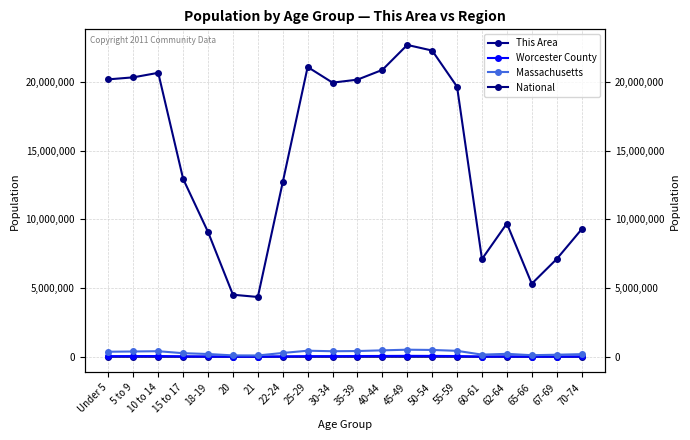

Reading left to right, extract all data points from this chart.

This Area: Under 5=470	5 to 9=433	10 to 14=391	15 to 17=249	18-19=147	20=79	21=61	22-24=203	25-29=432	30-34=457	35-39=449	40-44=454	45-49=502	50-54=509	55-59=433	60-61=163	62-64=221	65-66=136	67-69=164	70-74=252
Worcester County: Under 5=46823	5 to 9=51093	10 to 14=54153	15 to 17=35162	18-19=24216	20=11619	21=10802	22-24=30007	25-29=46276	30-34=46280	35-39=53054	40-44=60172	45-49=66884	50-54=63806	55-59=52979	60-61=18373	62-64=24818	65-66=12880	67-69=17241	70-74=21352
Massachusetts: Under 5=367087	5 to 9=385687	10 to 14=405613	15 to 17=260536	18-19=202220	20=101248	21=96372	22-24=278048	25-29=441525	30-34=403616	35-39=418195	40-44=468954	45-49=515434	50-54=497001	55-59=432822	60-61=156594	62-64=213953	65-66=114758	67-69=149701	70-74=192001
National: Under 5=20201362	5 to 9=20348657	10 to 14=20677194	15 to 17=12954254	18-19=9086089	20=4519129	21=4354294	22-24=12712576	25-29=21101849	30-34=19962099	35-39=20179642	40-44=20890964	45-49=22708591	50-54=22298125	55-59=19664805	60-61=7113727	62-64=9704197	65-66=5319902	67-69=7115361	70-74=9278166